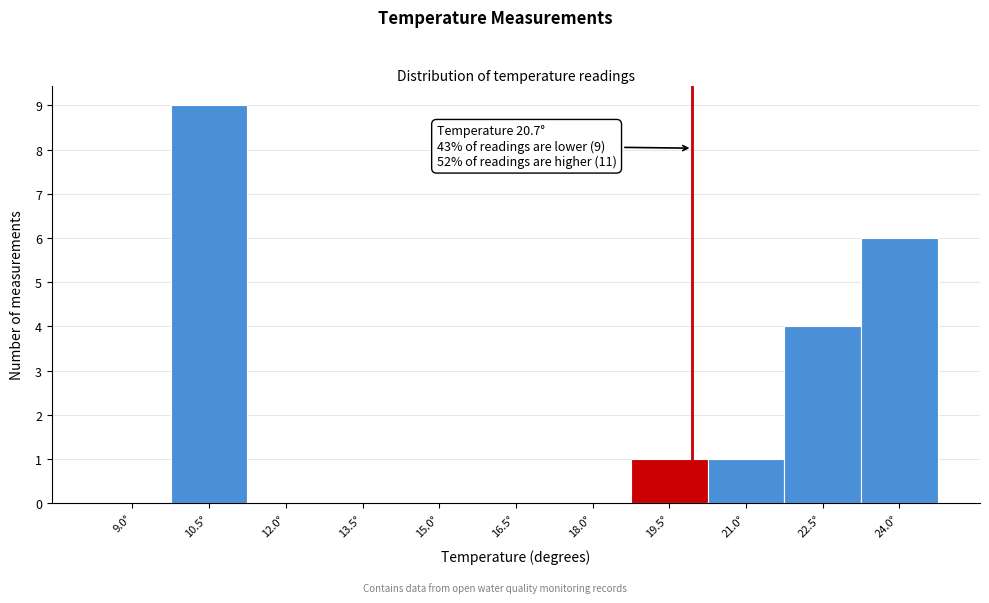

Reading left to right, what are all the values shown in this chart?

9.0°=0	10.5°=9	12.0°=0	13.5°=0	15.0°=0	16.5°=0	18.0°=0	19.5°=1	21.0°=1	22.5°=4	24.0°=6